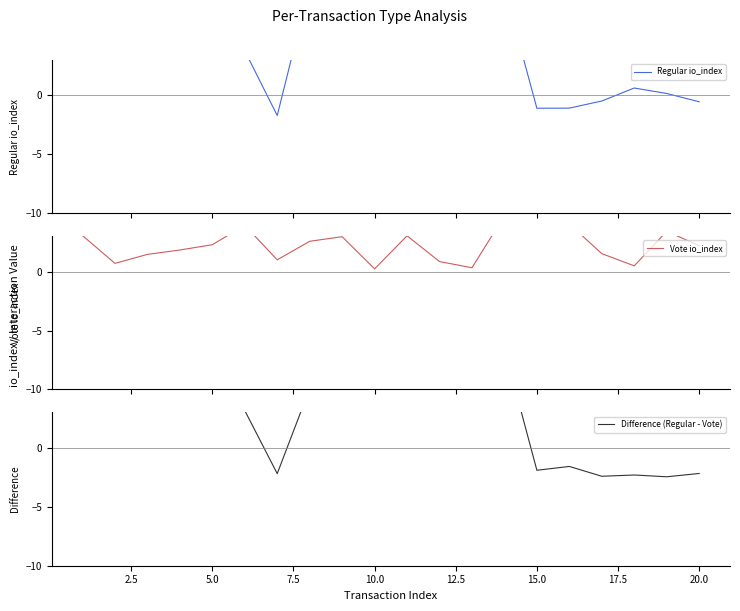

How many negative values does the Regular io_index series have?

5